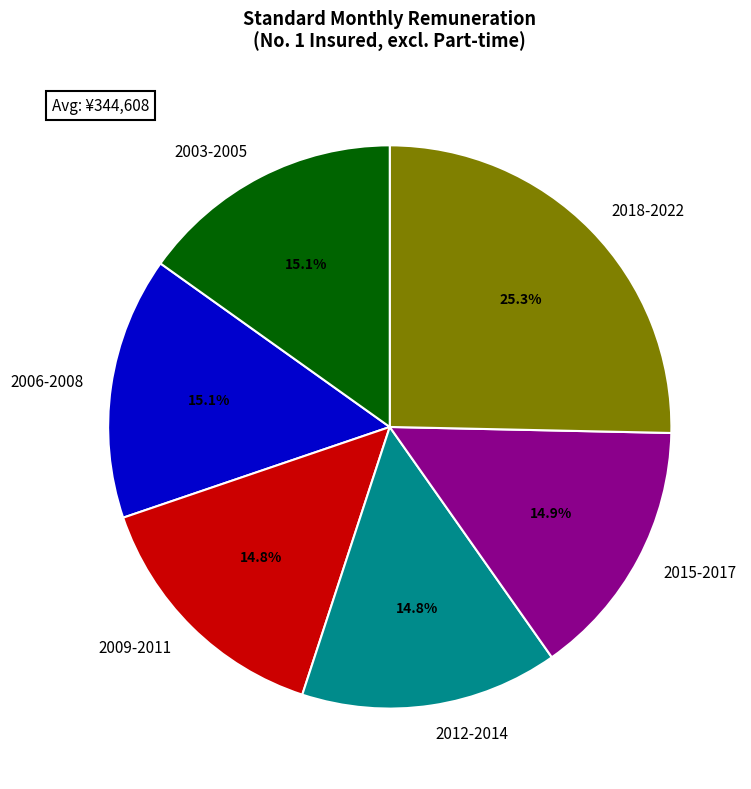

Which slice is the largest?

2018-2022